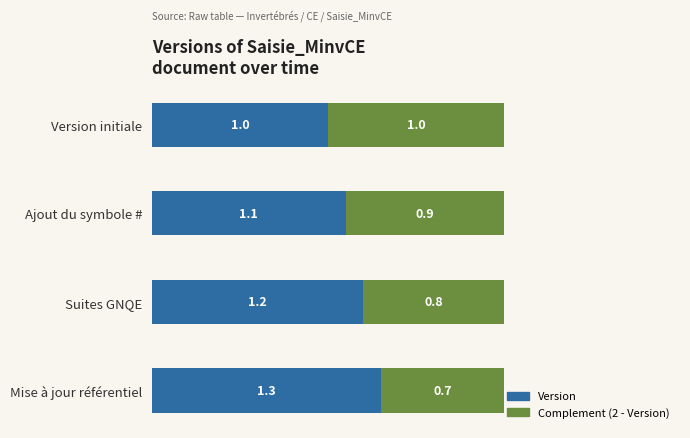

Count the Version values in the range 1 to 2.

4